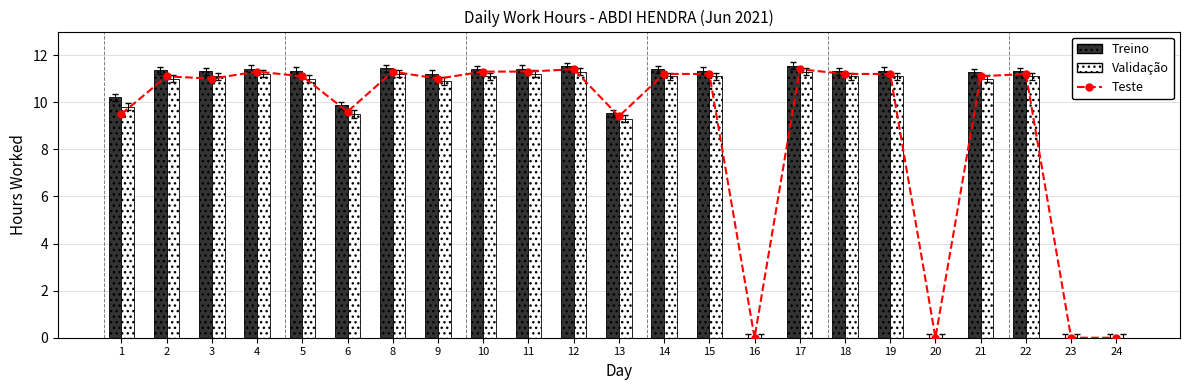

Between 2 and 10, which series saw the biggest shift?

Teste